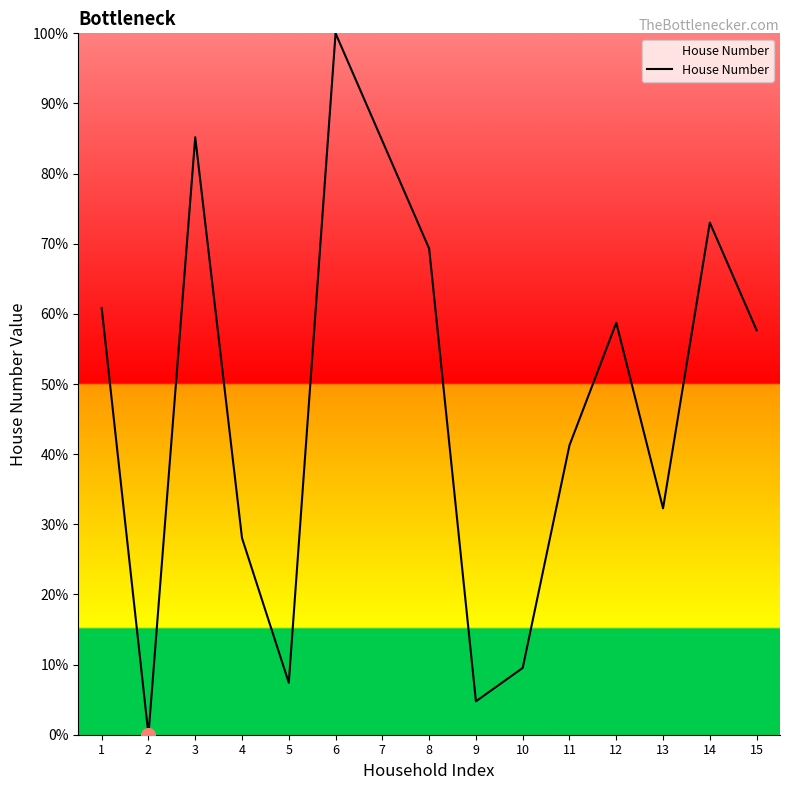

Which category has the lowest value across all series?

2